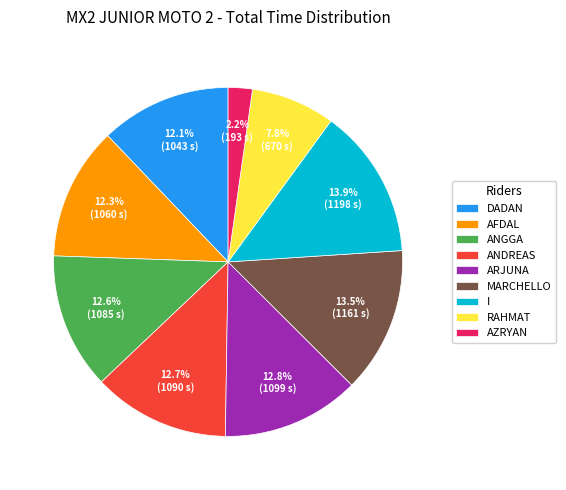

Between MARCHELLO and ANDREAS, which is larger?

MARCHELLO